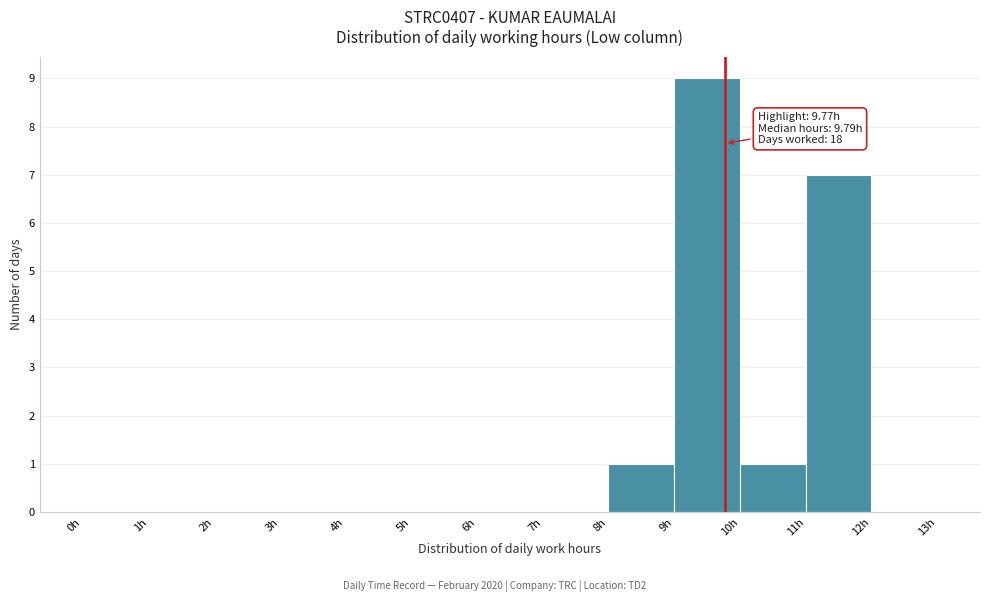

Which range on the x-axis has the tallest bar?

9 to 10